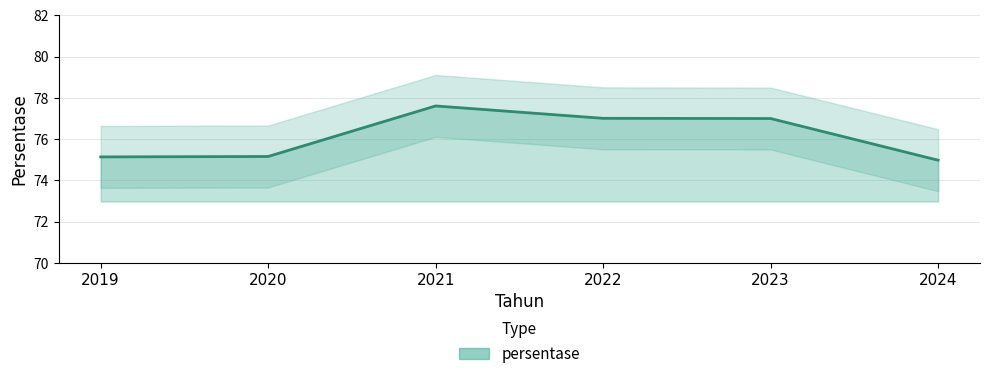

Reading left to right, list all the values displayed in this chart.

2019=75.1	2020=75.2	2021=77.6	2022=77.0	2023=77.0	2024=75.0